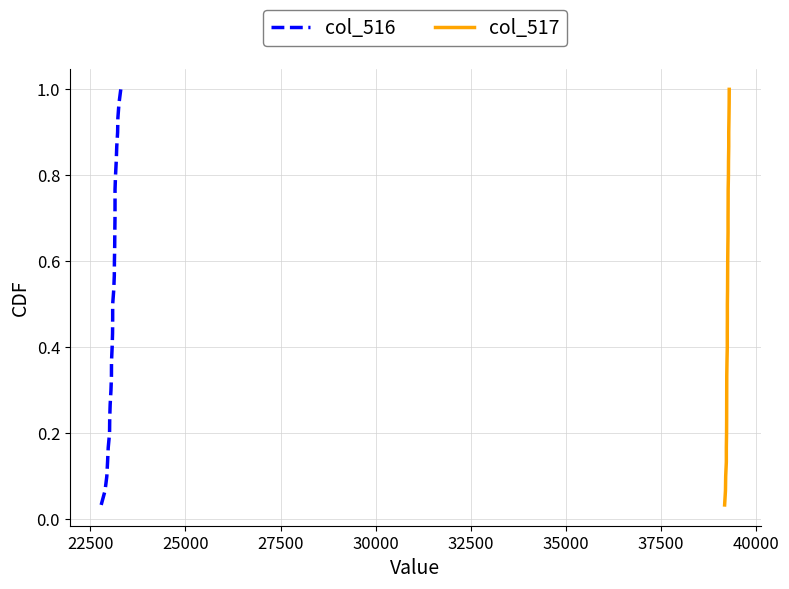

Is it true that col_516 equals 0.0 at 27500?

False